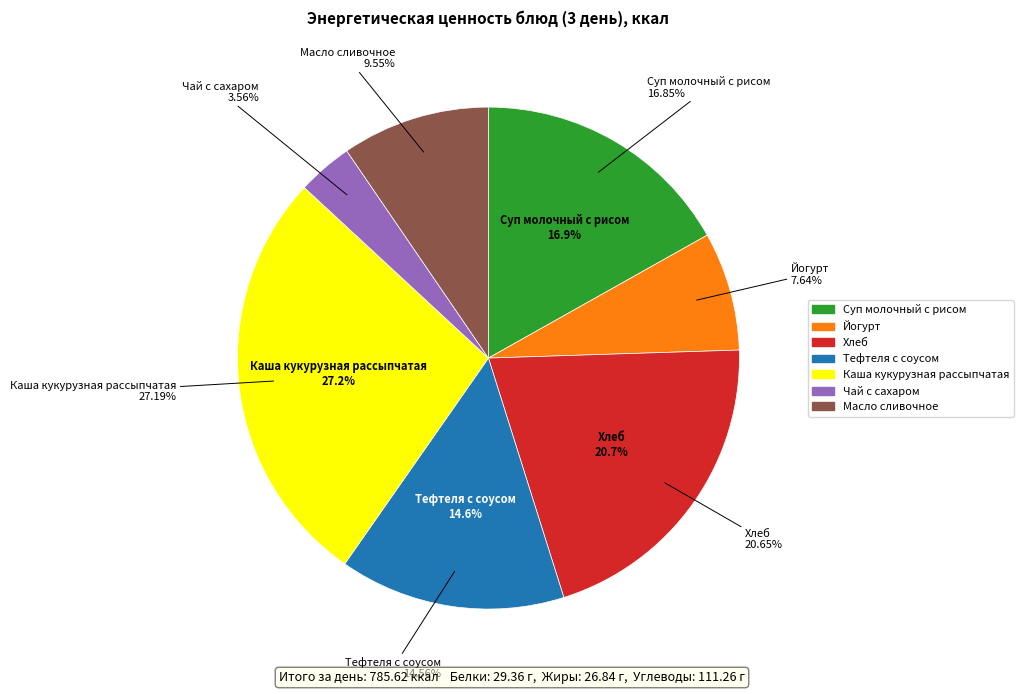

What is the change in value from Хлеб to Масло сливочное?

-87.2